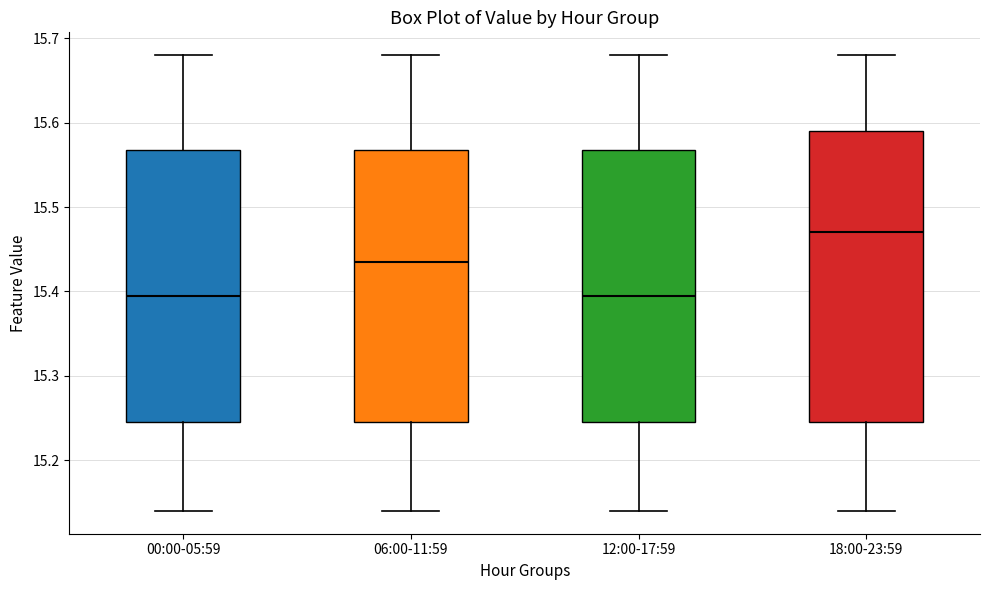

Comparing the boxes themselves (not the whiskers), which one is the tallest?

18:00-23:59